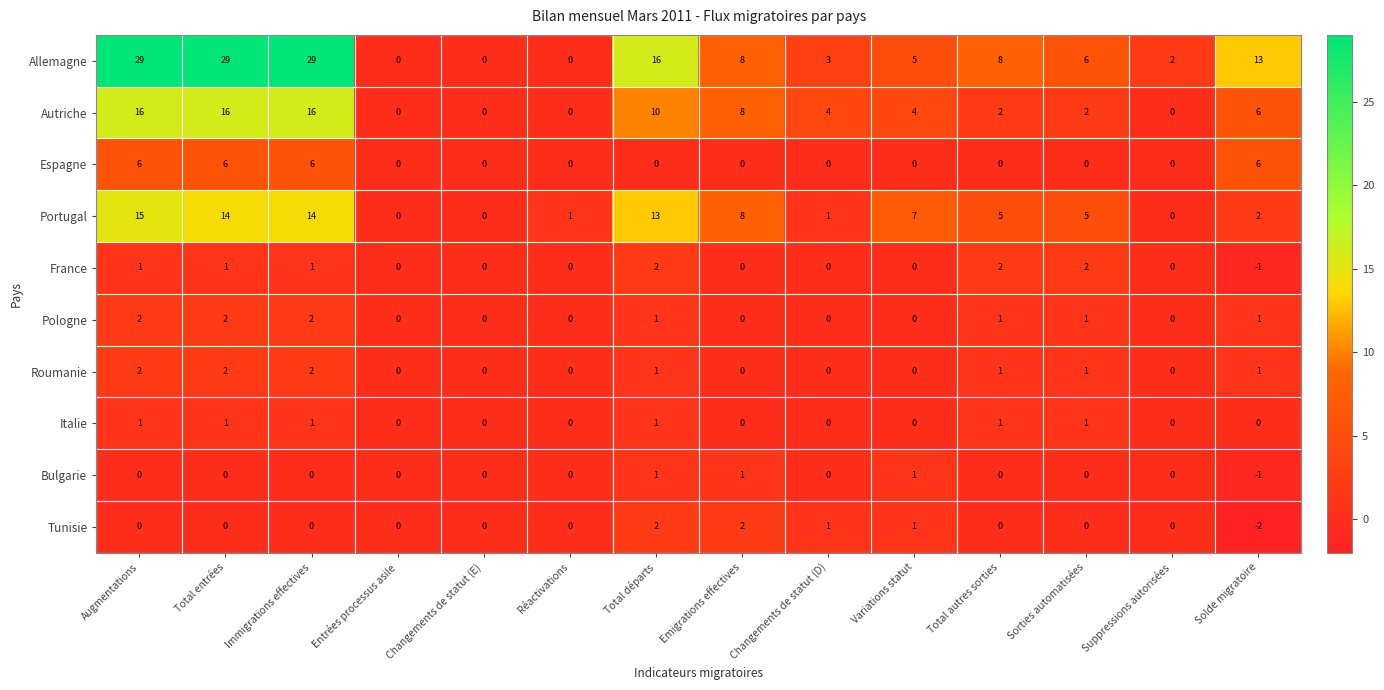

What value does the Allemagne series have at Sorties automatisées, to the nearest 5?

5